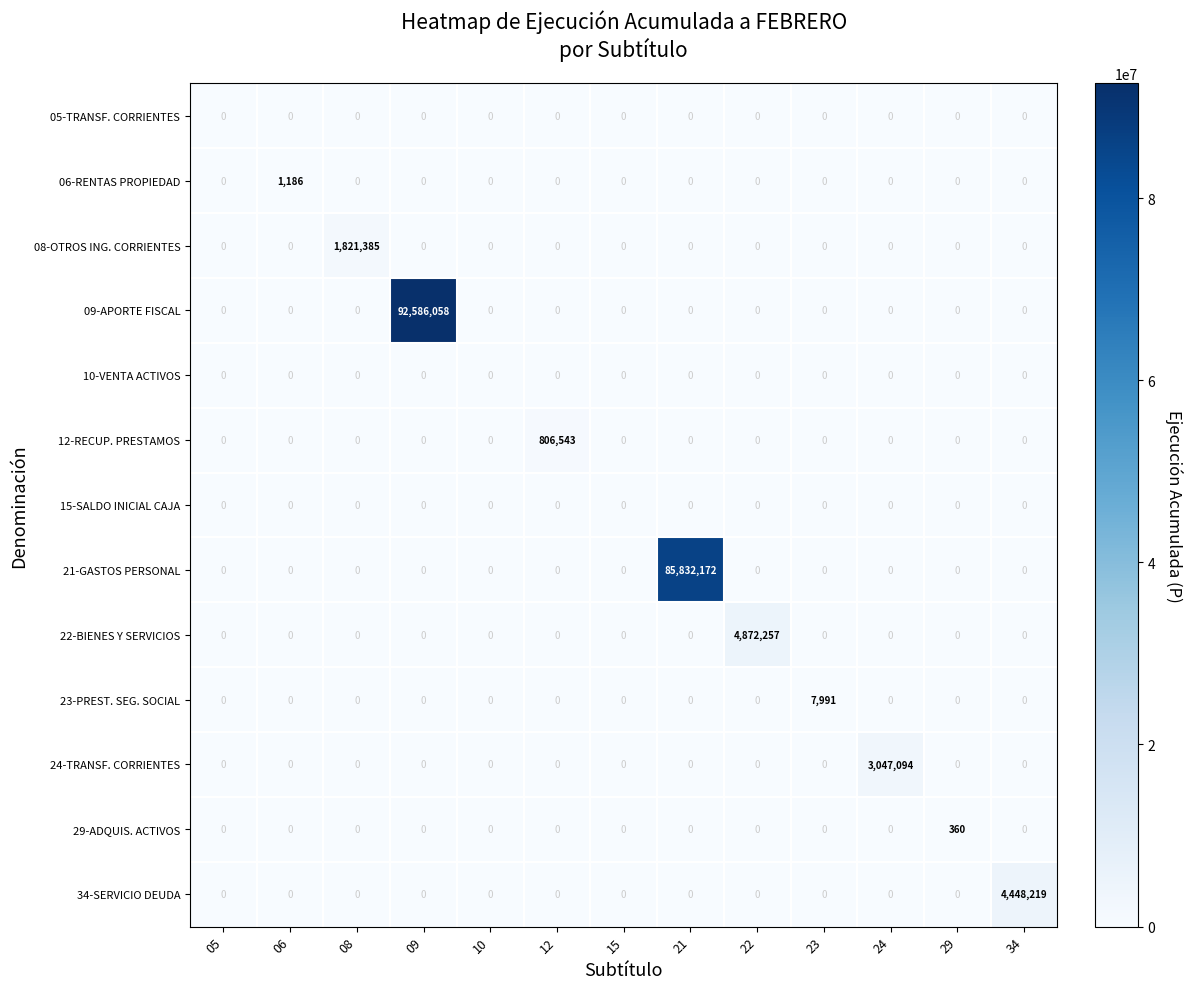

What is the total value across all series at 34?

4448219